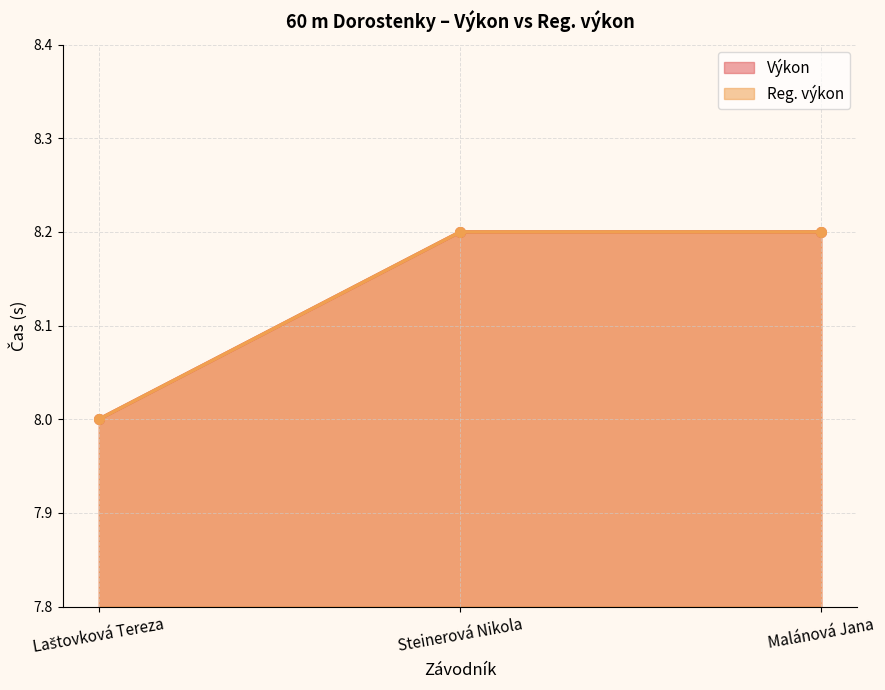

How many lines are shown in the chart?

2